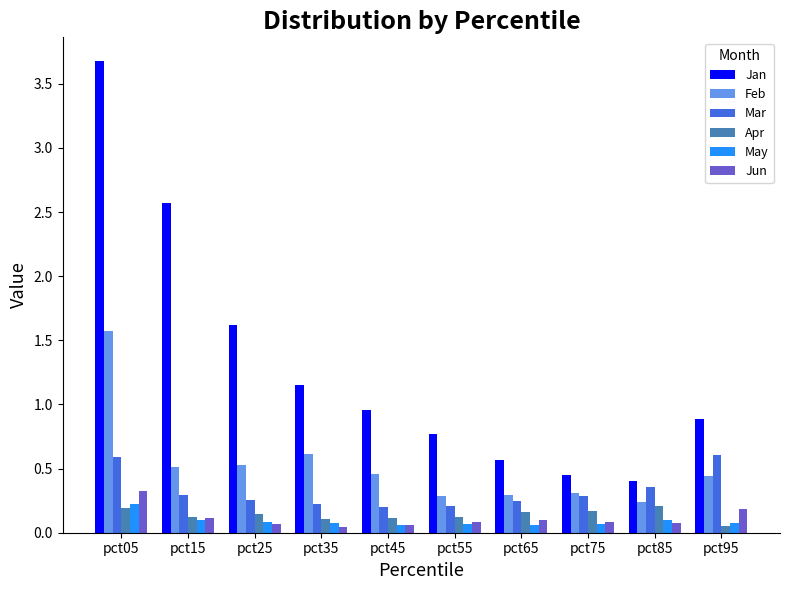

Which series changed the most between pct25 and pct45?

Jan